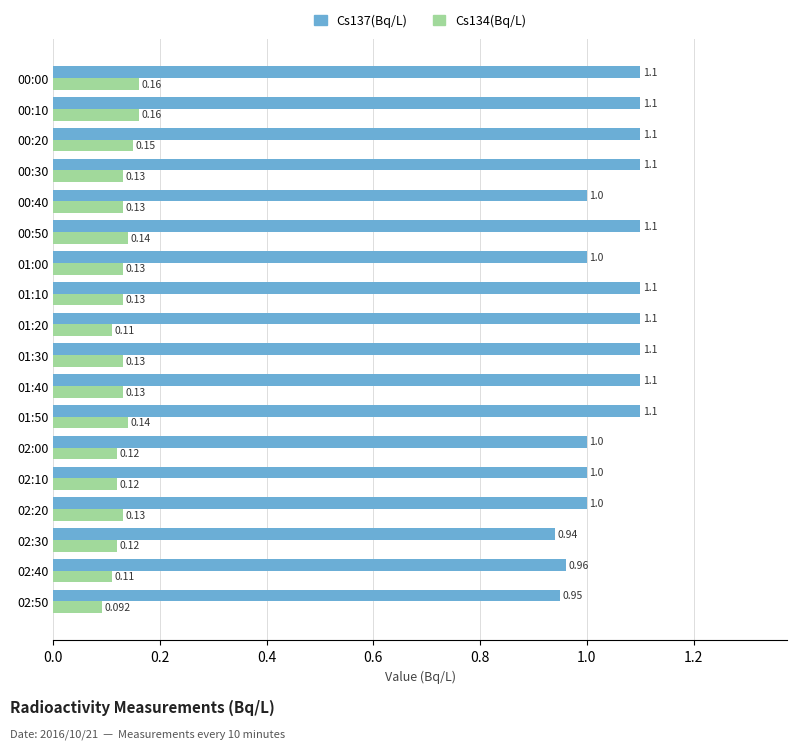

Is the value of Cs134(Bq/L) at 00:20 greater than the value of Cs137(Bq/L) at 01:20?

No